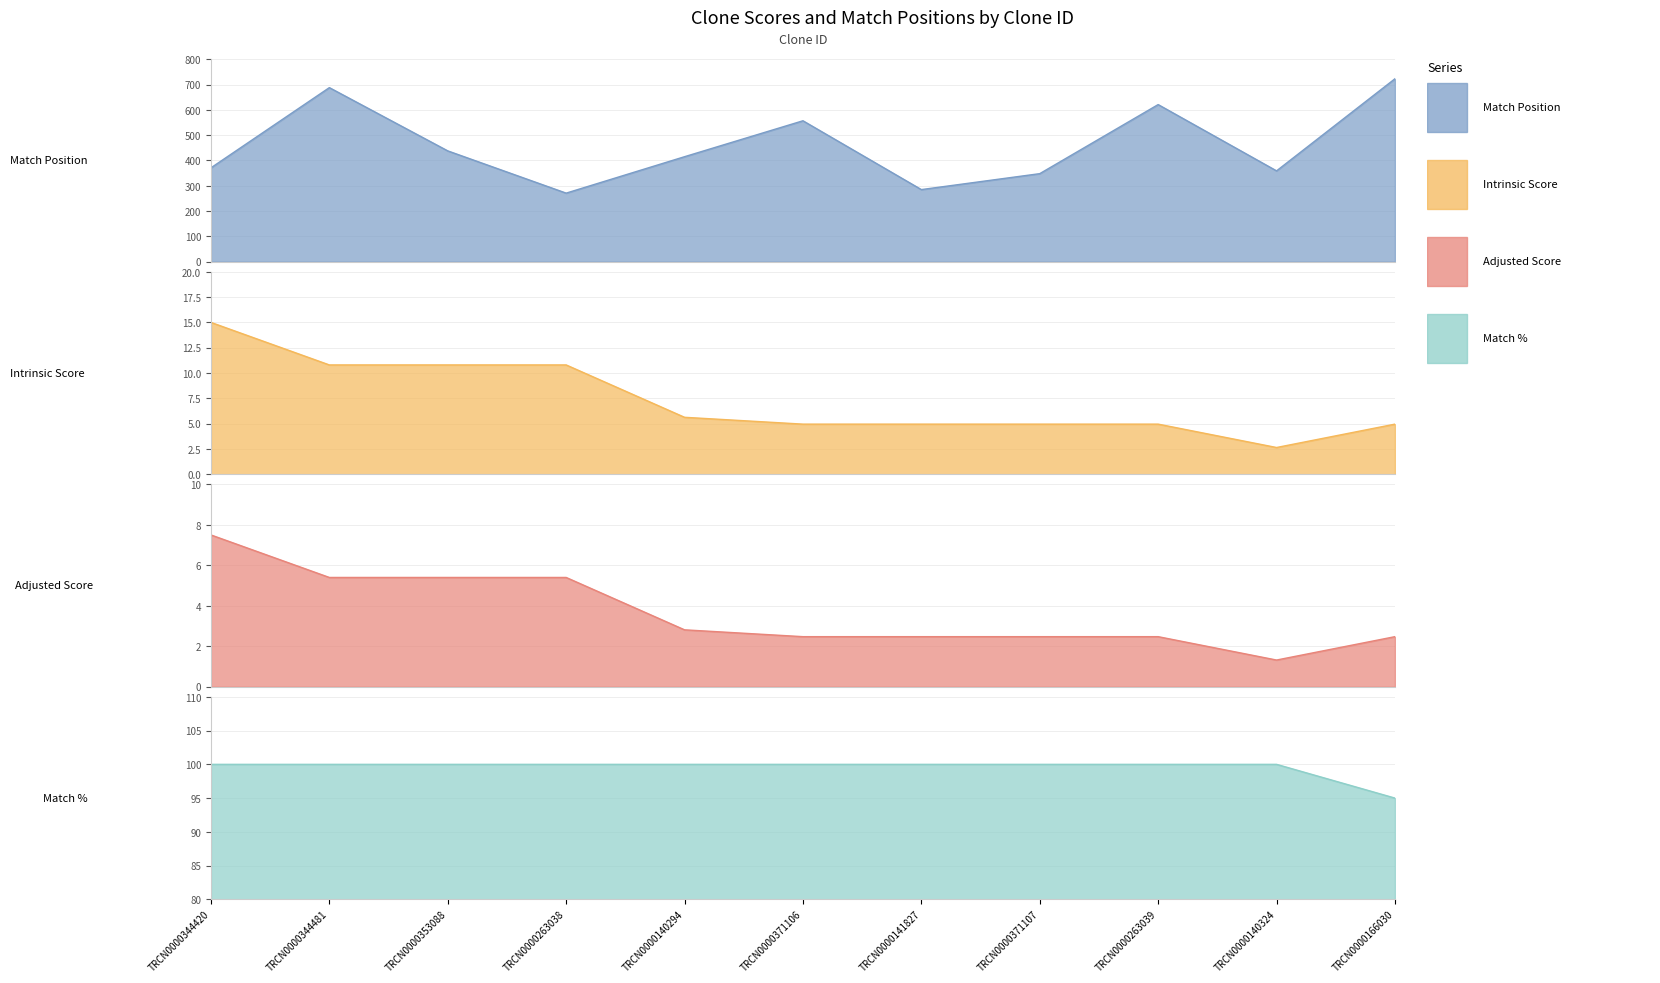

Is it true that Intrinsic Score equals 2.6 at TRCN0000140324?

True